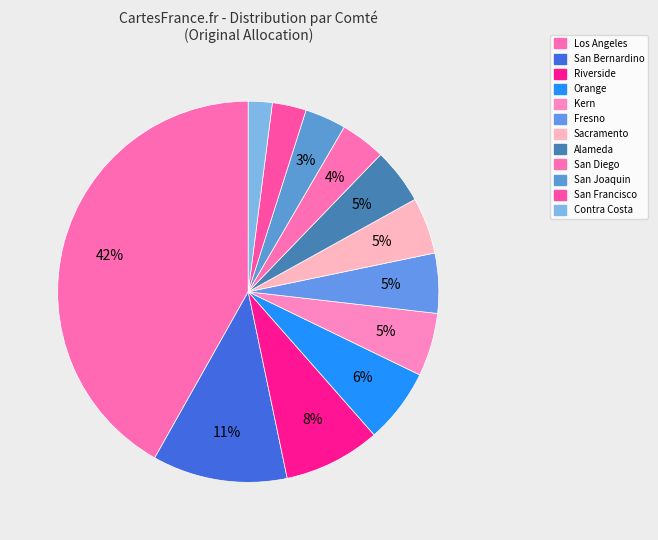

What is the total percentage of Sacramento and Riverside?

13.0%